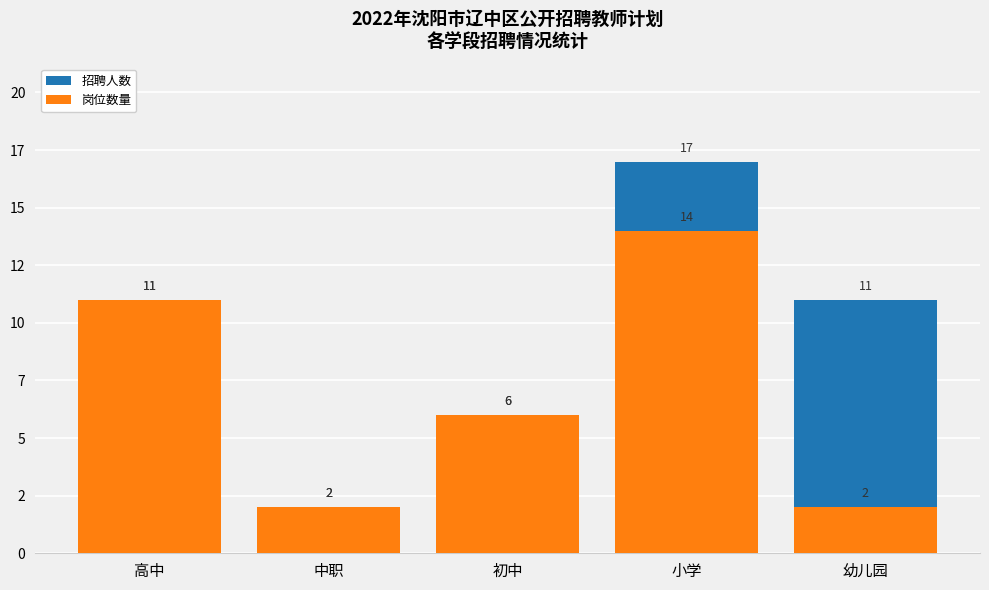

Which series has the largest total across all categories?

招聘人数